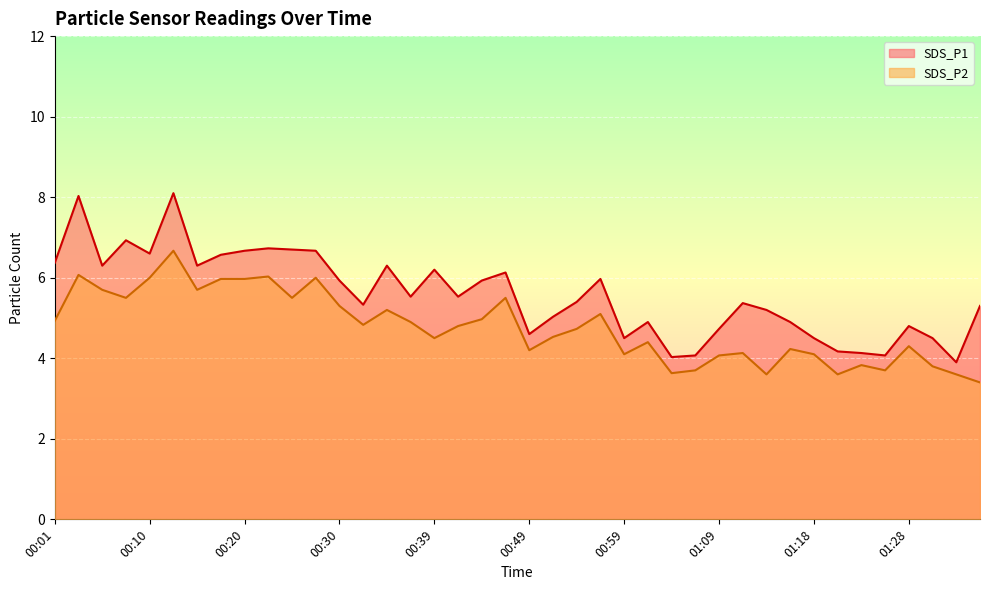

At which label does SDS_P1 first exceed 5?

00:01